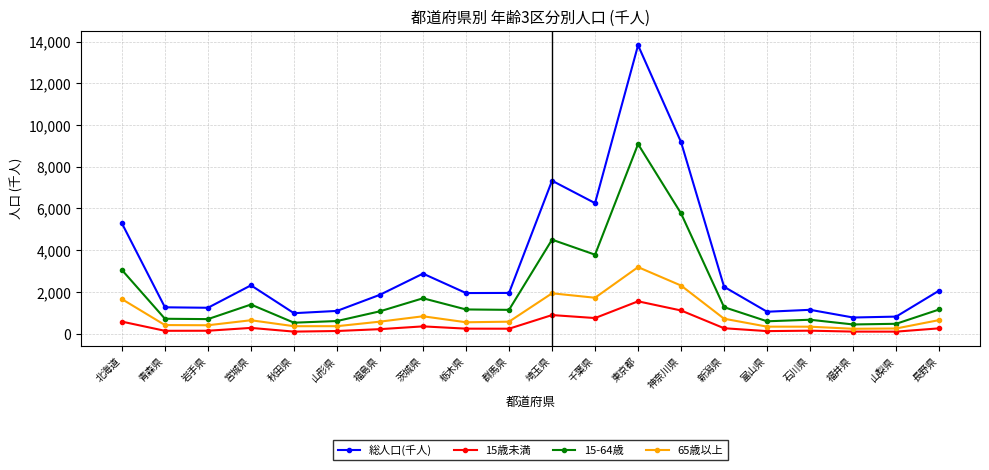

How many categories are shown in the chart?

20